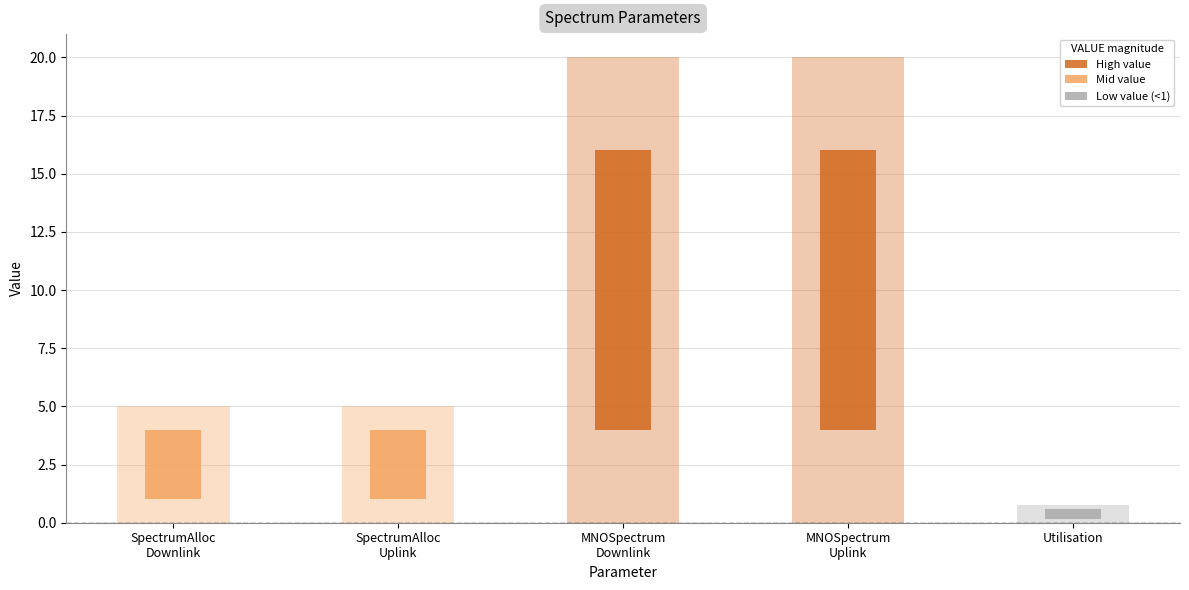

Which label corresponds to the smallest value in the chart?

Utilisation